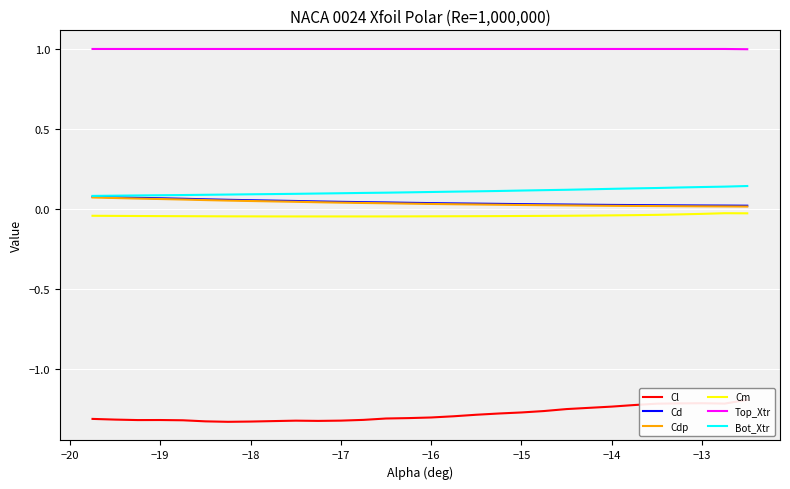

True or false: Top_Xtr and Cm cross at least once.

False